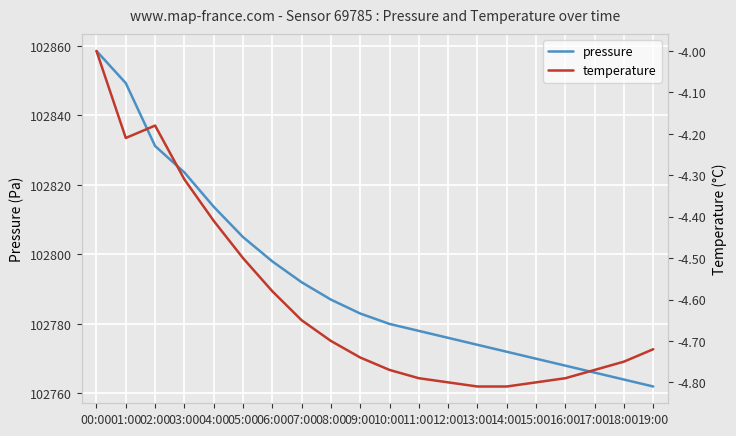

What is the difference between the pressure values at 19:00 and 18:00?

2.0